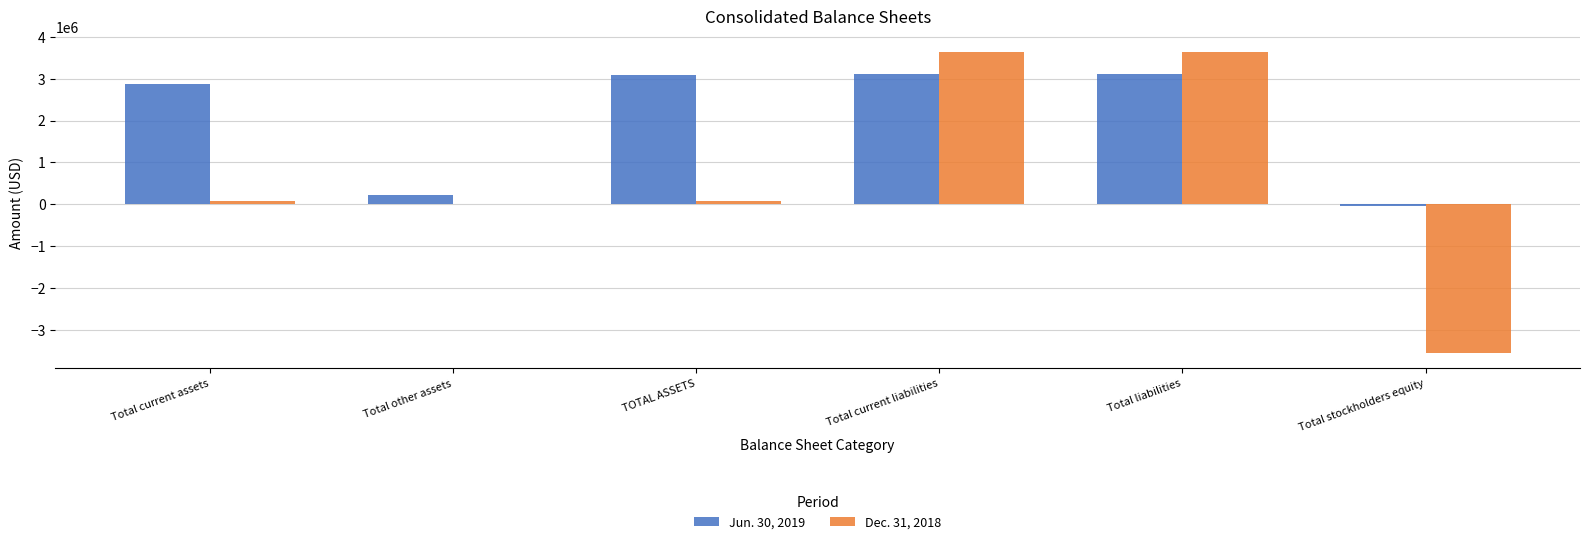

What is the total value across all series at Total stockholders equity?

-3598690